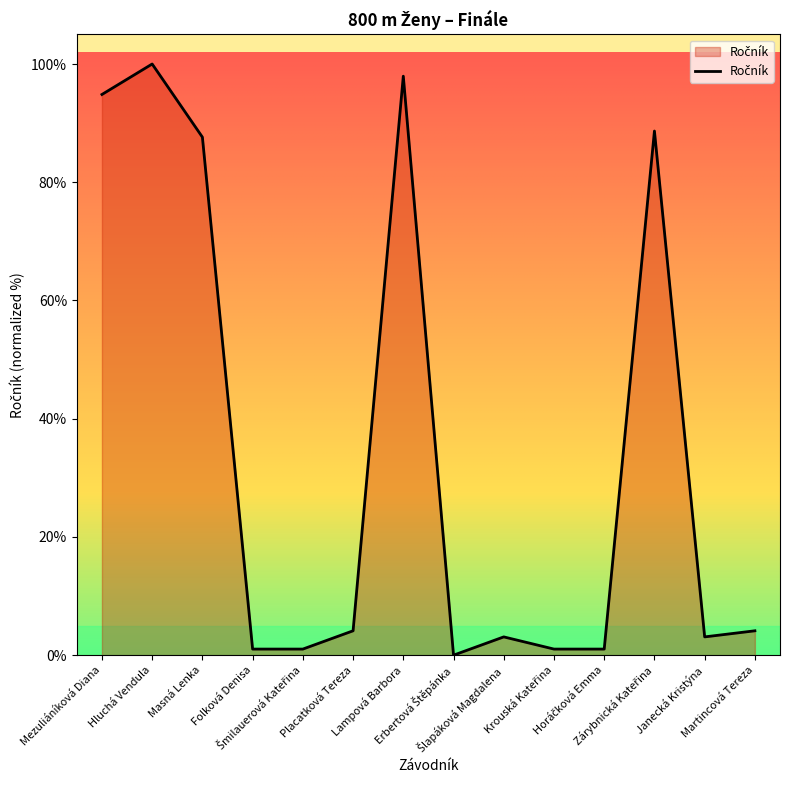

At which label is the value closest to 49?

Masná Lenka